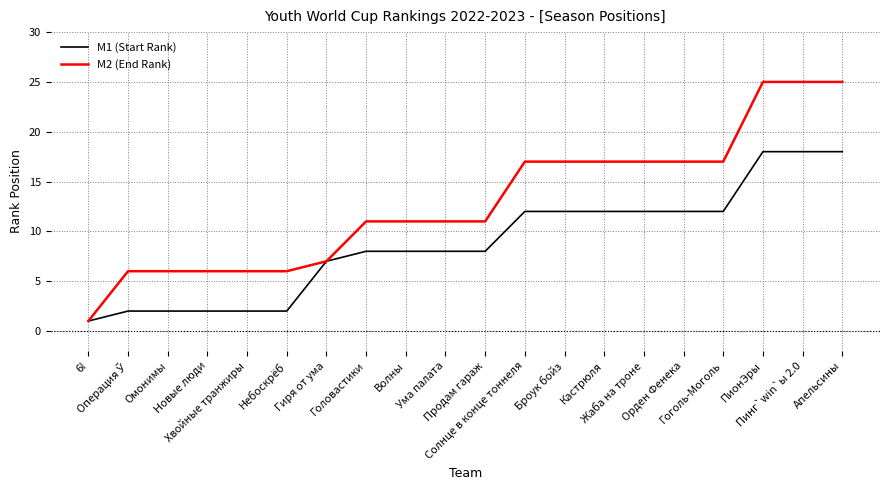

Is the value of M1 (Start Rank) at Продам гараж greater than the value of M2 (End Rank) at Хвойные транжиры?

Yes